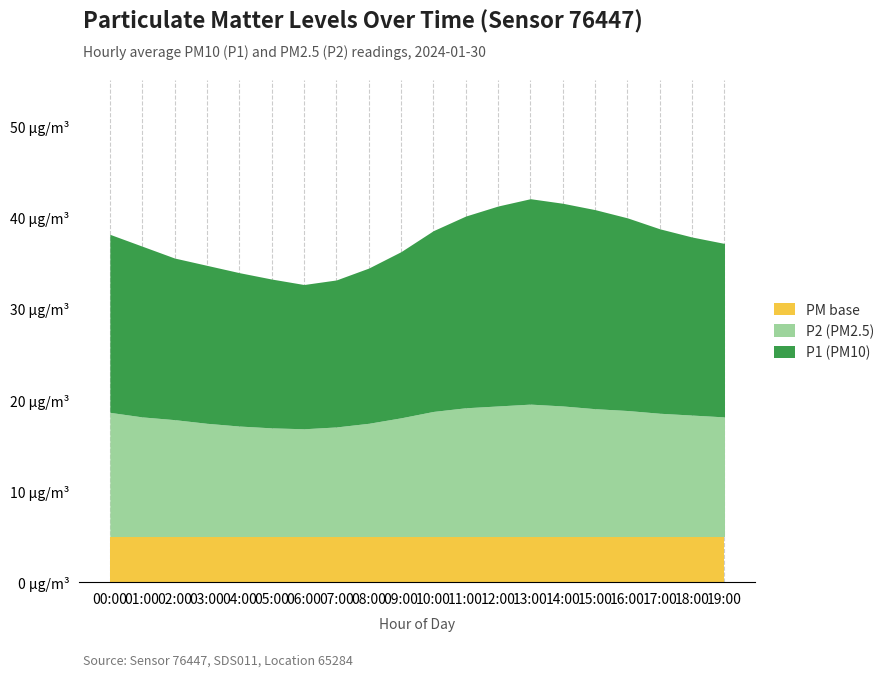

What is the minimum value for P2?

11.8